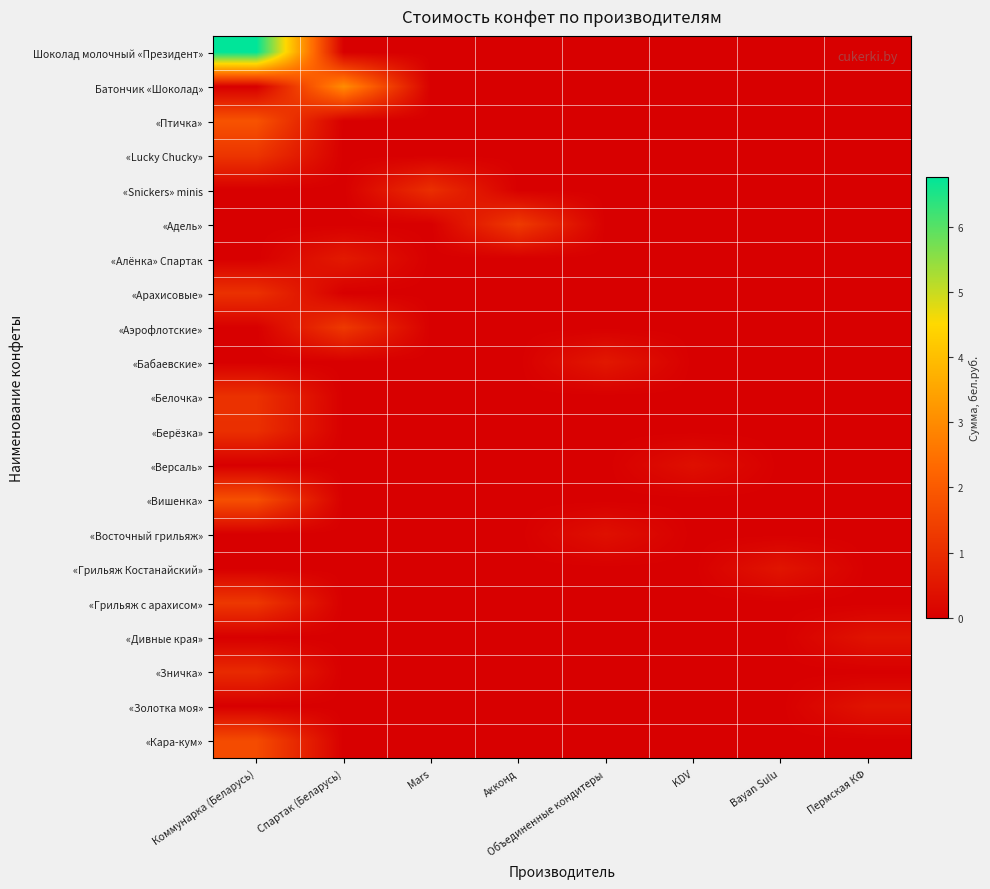

Reading right to left, list all the values displayed in this chart.

Шоколад молочный «Президент»: Пермская КФ=0.0	Bayan Sulu=0.0	KDV=0.0	Объединенные кондитеры=0.0	Акконд=0.0	Mars=0.0	Спартак (Беларусь)=0.0	Коммунарка (Беларусь)=6.8
Батончик «Шоколад»: Пермская КФ=0.0	Bayan Sulu=0.0	KDV=0.0	Объединенные кондитеры=0.0	Акконд=0.0	Mars=0.0	Спартак (Беларусь)=3.0	Коммунарка (Беларусь)=0.0
«Птичка»: Пермская КФ=0.0	Bayan Sulu=0.0	KDV=0.0	Объединенные кондитеры=0.0	Акконд=0.0	Mars=0.0	Спартак (Беларусь)=0.0	Коммунарка (Беларусь)=1.8
«Lucky Chucky»: Пермская КФ=0.0	Bayan Sulu=0.0	KDV=0.0	Объединенные кондитеры=0.0	Акконд=0.0	Mars=0.0	Спартак (Беларусь)=0.0	Коммунарка (Беларусь)=1.2
«Snickers» minis: Пермская КФ=0.0	Bayan Sulu=0.0	KDV=0.0	Объединенные кондитеры=0.0	Акконд=0.0	Mars=1.1	Спартак (Беларусь)=0.0	Коммунарка (Беларусь)=0.0
«Адель»: Пермская КФ=0.0	Bayan Sulu=0.0	KDV=0.0	Объединенные кондитеры=0.0	Акконд=1.3	Mars=0.0	Спартак (Беларусь)=0.0	Коммунарка (Беларусь)=0.0
«Алёнка» Спартак: Пермская КФ=0.0	Bayan Sulu=0.0	KDV=0.0	Объединенные кондитеры=0.0	Акконд=0.0	Mars=0.0	Спартак (Беларусь)=0.6	Коммунарка (Беларусь)=0.0
«Арахисовые»: Пермская КФ=0.0	Bayan Sulu=0.0	KDV=0.0	Объединенные кондитеры=0.0	Акконд=0.0	Mars=0.0	Спартак (Беларусь)=0.0	Коммунарка (Беларусь)=1.1
«Аэрофлотские»: Пермская КФ=0.0	Bayan Sulu=0.0	KDV=0.0	Объединенные кондитеры=0.0	Акконд=0.0	Mars=0.0	Спартак (Беларусь)=1.3	Коммунарка (Беларусь)=0.0
«Бабаевские»: Пермская КФ=0.0	Bayan Sulu=0.0	KDV=0.0	Объединенные кондитеры=0.5	Акконд=0.0	Mars=0.0	Спартак (Беларусь)=0.0	Коммунарка (Беларусь)=0.0
«Белочка»: Пермская КФ=0.0	Bayan Sulu=0.0	KDV=0.0	Объединенные кондитеры=0.0	Акконд=0.0	Mars=0.0	Спартак (Беларусь)=0.0	Коммунарка (Беларусь)=1.1
«Берёзка»: Пермская КФ=0.0	Bayan Sulu=0.0	KDV=0.0	Объединенные кондитеры=0.0	Акконд=0.0	Mars=0.0	Спартак (Беларусь)=0.0	Коммунарка (Беларусь)=1.1
«Версаль»: Пермская КФ=0.0	Bayan Sulu=0.0	KDV=0.4	Объединенные кондитеры=0.0	Акконд=0.0	Mars=0.0	Спартак (Беларусь)=0.0	Коммунарка (Беларусь)=0.0
«Вишенка»: Пермская КФ=0.0	Bayan Sulu=0.0	KDV=0.0	Объединенные кондитеры=0.0	Акконд=0.0	Mars=0.0	Спартак (Беларусь)=0.0	Коммунарка (Беларусь)=1.8
«Восточный грильяж»: Пермская КФ=0.0	Bayan Sulu=0.0	KDV=0.0	Объединенные кондитеры=0.4	Акконд=0.0	Mars=0.0	Спартак (Беларусь)=0.0	Коммунарка (Беларусь)=0.0
«Грильяж Костанайский»: Пермская КФ=0.0	Bayan Sulu=0.5	KDV=0.0	Объединенные кондитеры=0.0	Акконд=0.0	Mars=0.0	Спартак (Беларусь)=0.0	Коммунарка (Беларусь)=0.0
«Грильяж с арахисом»: Пермская КФ=0.0	Bayan Sulu=0.0	KDV=0.0	Объединенные кондитеры=0.0	Акконд=0.0	Mars=0.0	Спартак (Беларусь)=0.0	Коммунарка (Беларусь)=1.2
«Дивные края»: Пермская КФ=0.4	Bayan Sulu=0.0	KDV=0.0	Объединенные кондитеры=0.0	Акконд=0.0	Mars=0.0	Спартак (Беларусь)=0.0	Коммунарка (Беларусь)=0.0
«Зничка»: Пермская КФ=0.0	Bayan Sulu=0.0	KDV=0.0	Объединенные кондитеры=0.0	Акконд=0.0	Mars=0.0	Спартак (Беларусь)=0.0	Коммунарка (Беларусь)=0.9
«Золотка моя»: Пермская КФ=0.5	Bayan Sulu=0.0	KDV=0.0	Объединенные кондитеры=0.0	Акконд=0.0	Mars=0.0	Спартак (Беларусь)=0.0	Коммунарка (Беларусь)=0.0
«Кара-кум»: Пермская КФ=0.0	Bayan Sulu=0.0	KDV=0.0	Объединенные кондитеры=0.0	Акконд=0.0	Mars=0.0	Спартак (Беларусь)=0.0	Коммунарка (Беларусь)=1.7